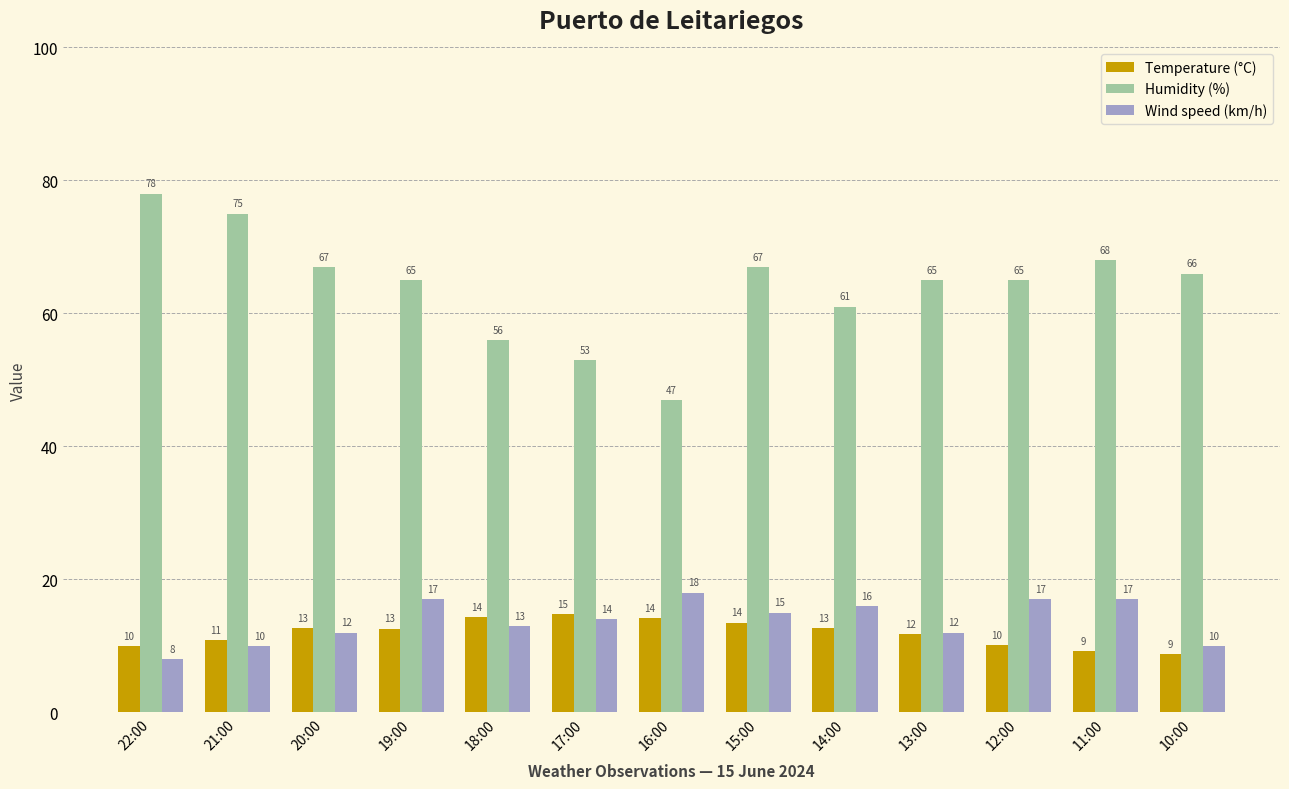

Which series has the largest total across all categories?

Humidity (%)